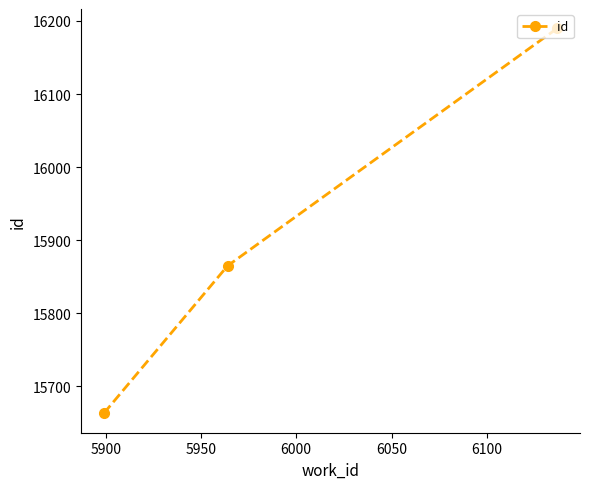

What is the maximum value shown in the chart?

16190